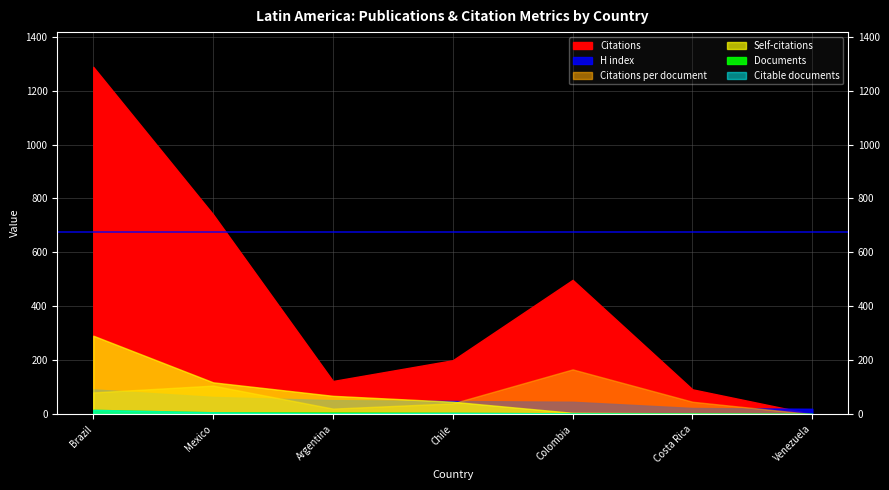

Does the chart display data point markers on the line(s)?

No